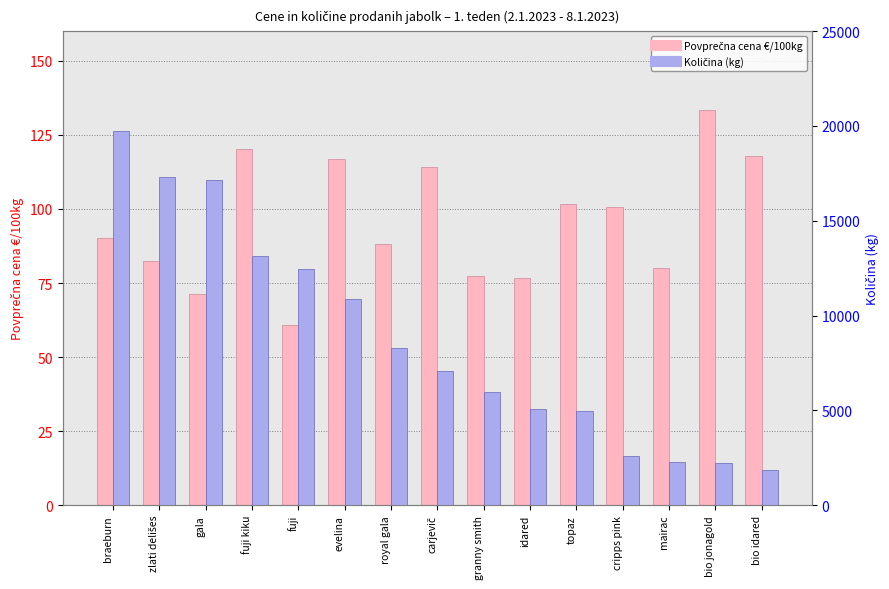

What is the average value of the Povprečna cena €/100kg series?

95.4